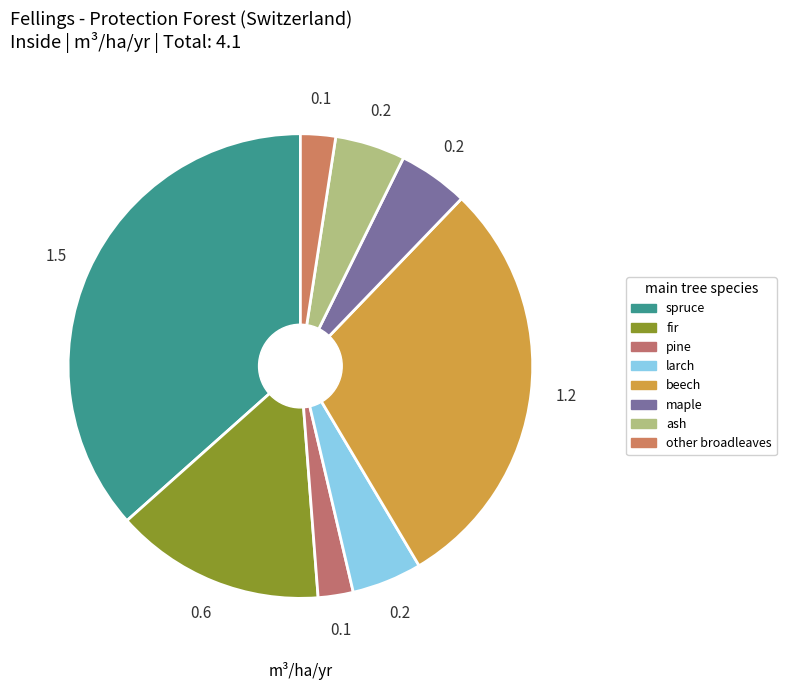

To the nearest percent, what percentage of the pie is other broadleaves?

2%